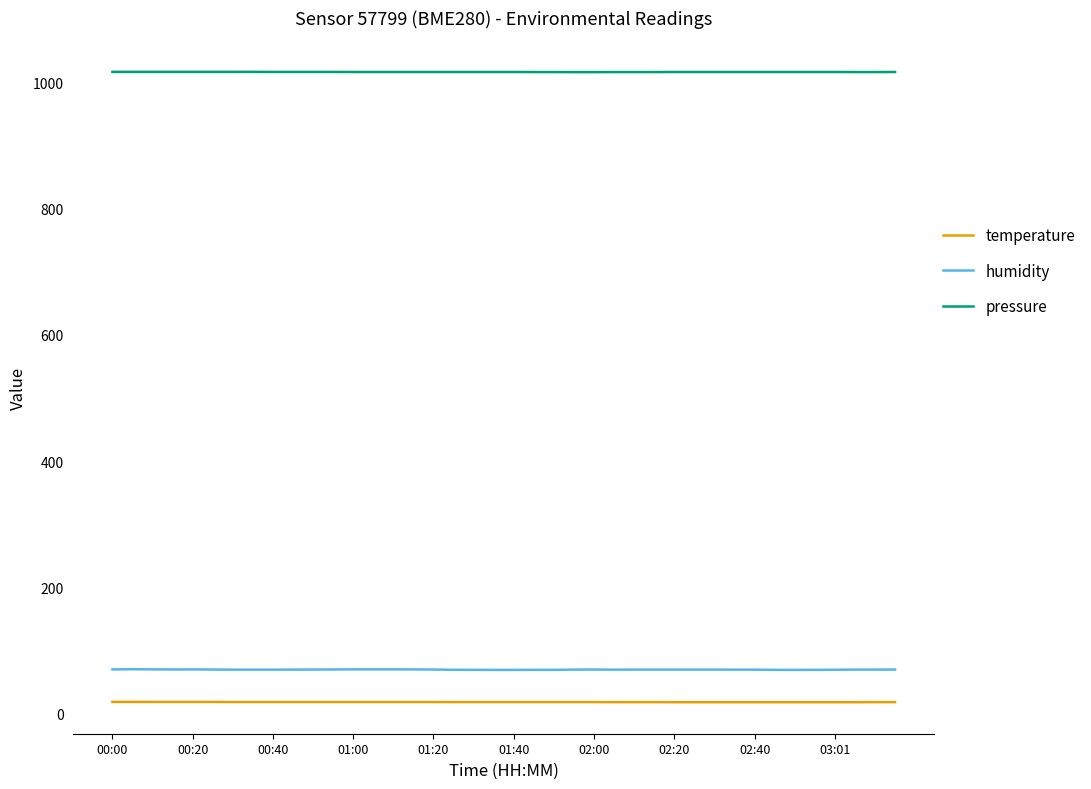

At how many categories does at least one series exceed 301?

40